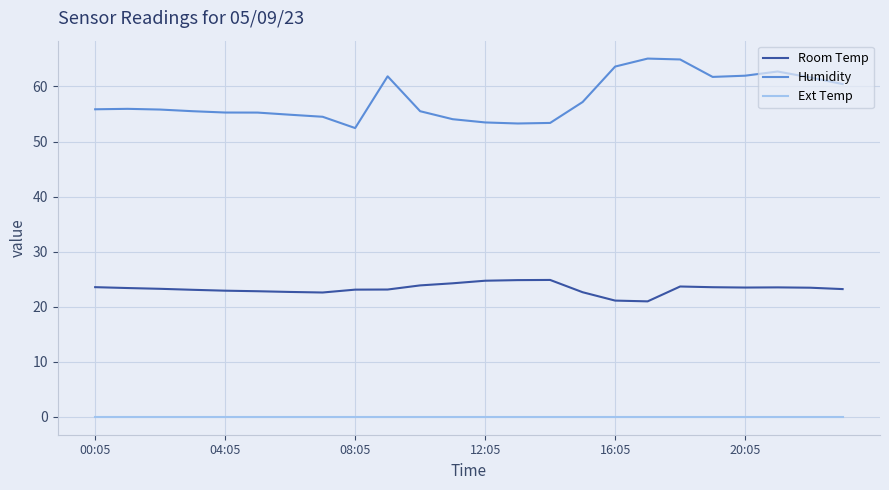

Which series has the largest total across all categories?

Humidity